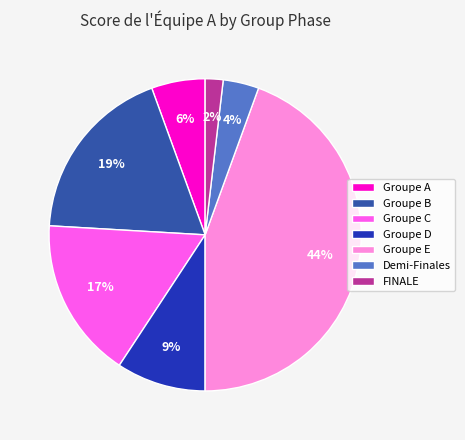

To the nearest percent, what is the difference between the Groupe A and Groupe C slice percentages?

11%